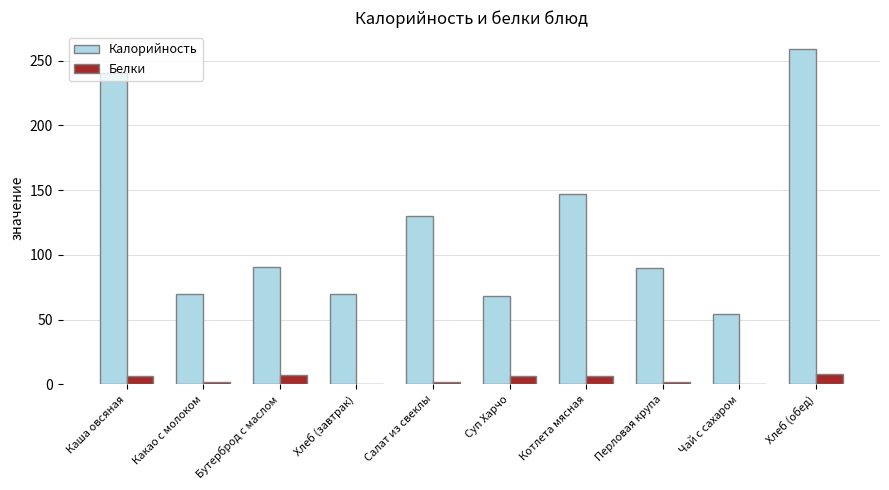

Which series has the largest total across all categories?

Калорийность